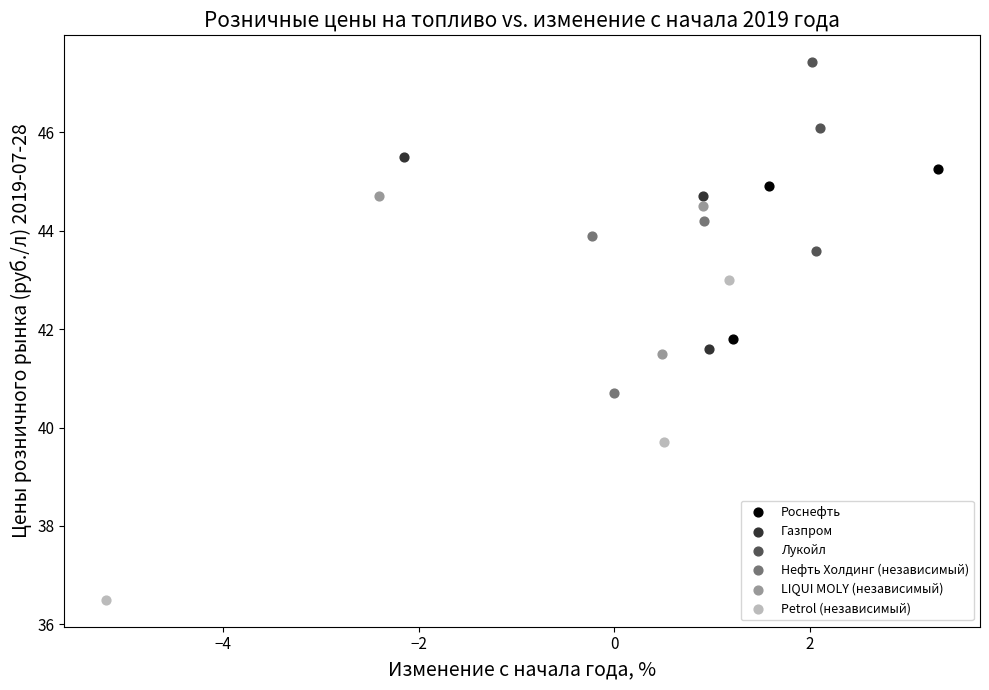

Which series has the largest Y range (max minus min)?

Petrol (независимый)